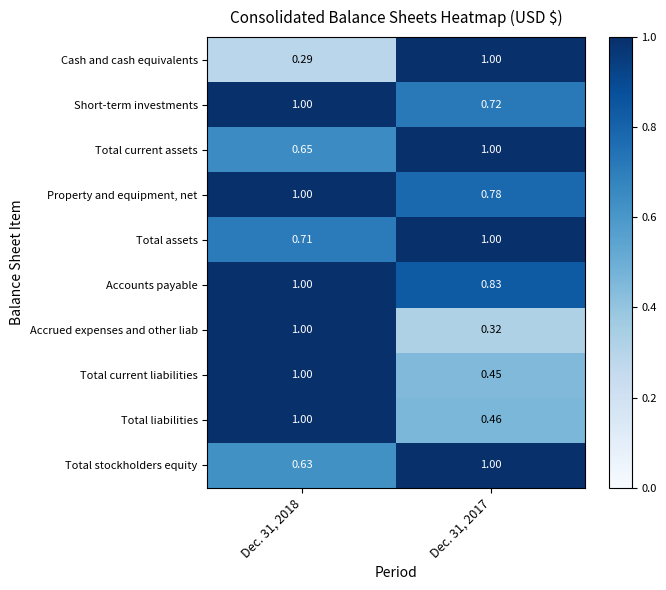

Is the value of Total liabilities at Dec. 31, 2018 greater than the value of Total current liabilities at Dec. 31, 2017?

Yes